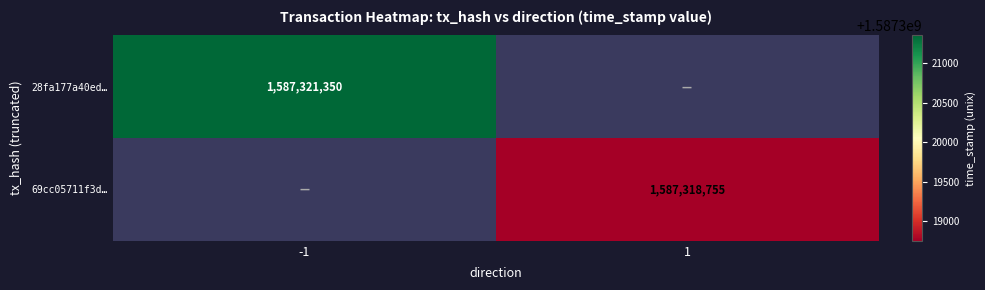

Which label corresponds to the smallest value in the chart?

1